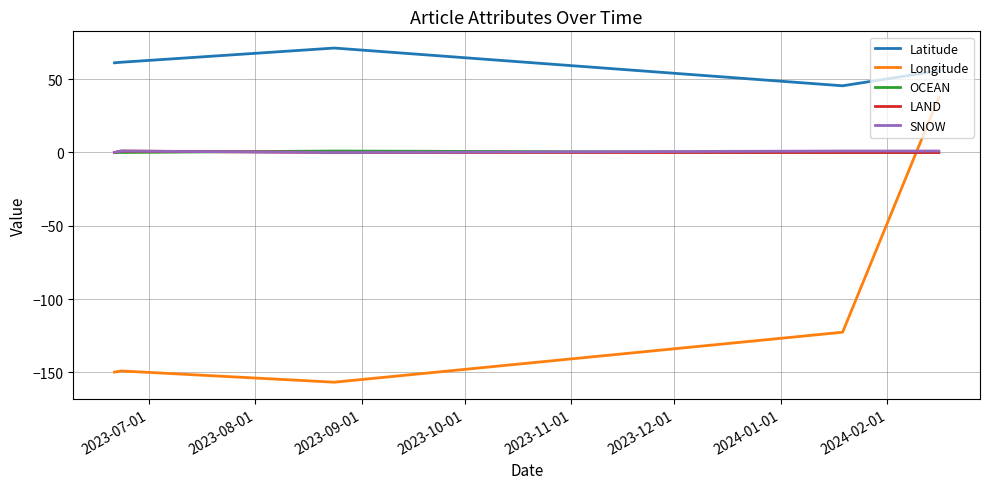

What is the maximum value shown in the chart?

71.3